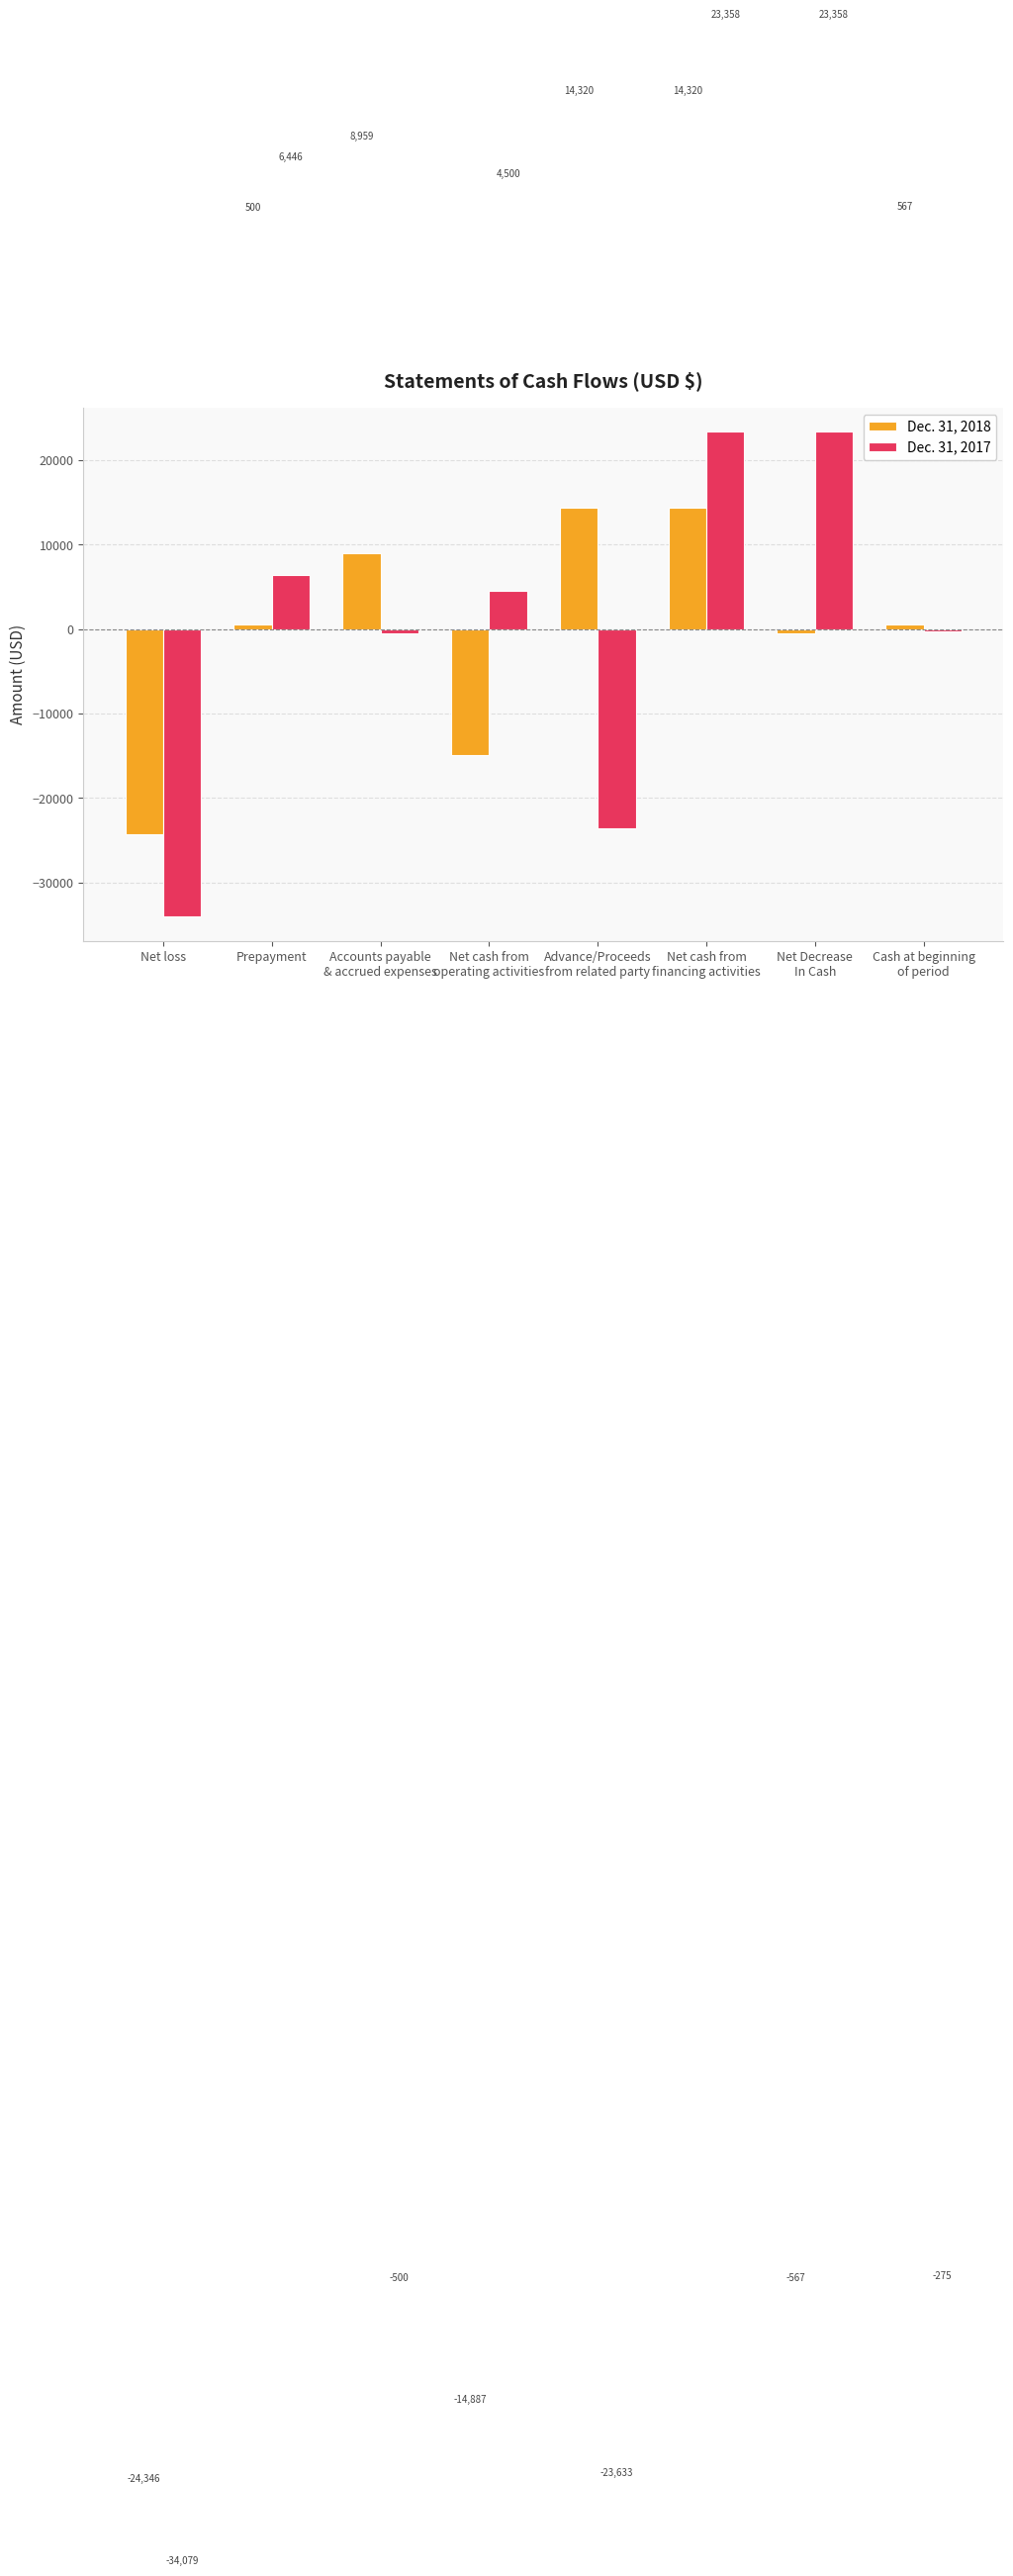

True or false: Dec. 31, 2018 has a value of 14320 at Net cash from
financing activities.

True